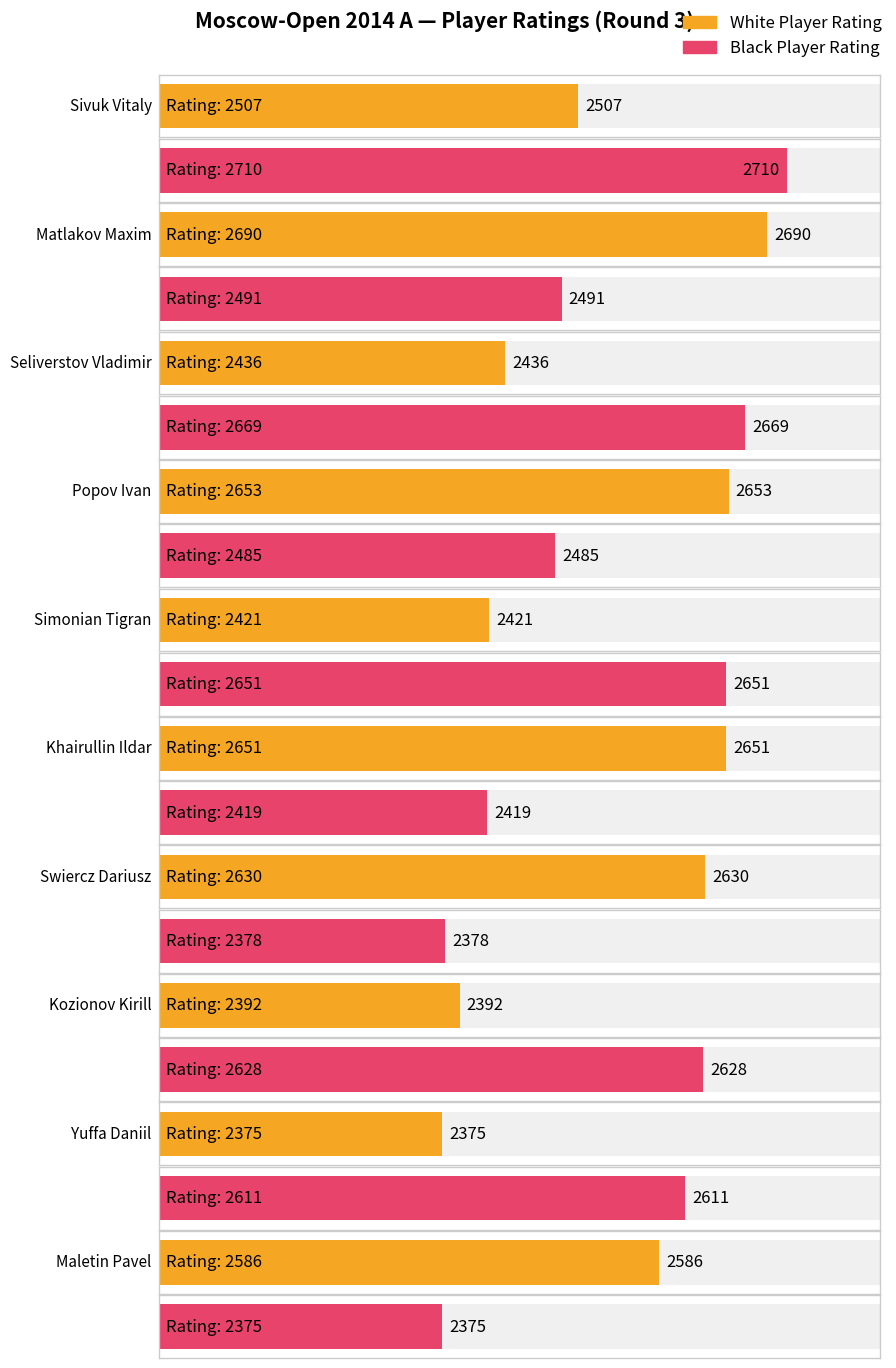

List the labels in order of Average utilization value, largest first.

Matlakov Maxim, Popov Ivan, Khairullin Ildar, Swiercz Dariusz, Maletin Pavel, Sivuk Vitaly, Seliverstov Vladimir, Simonian Tigran, Kozionov Kirill, Yuffa Daniil